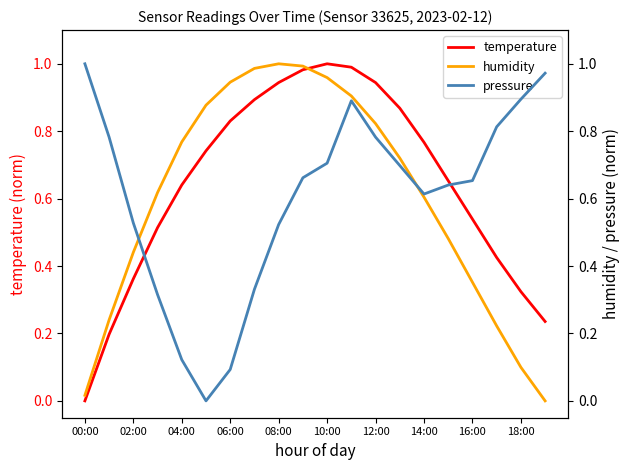

What is the difference between the temperature values at 15 and 10?

0.3